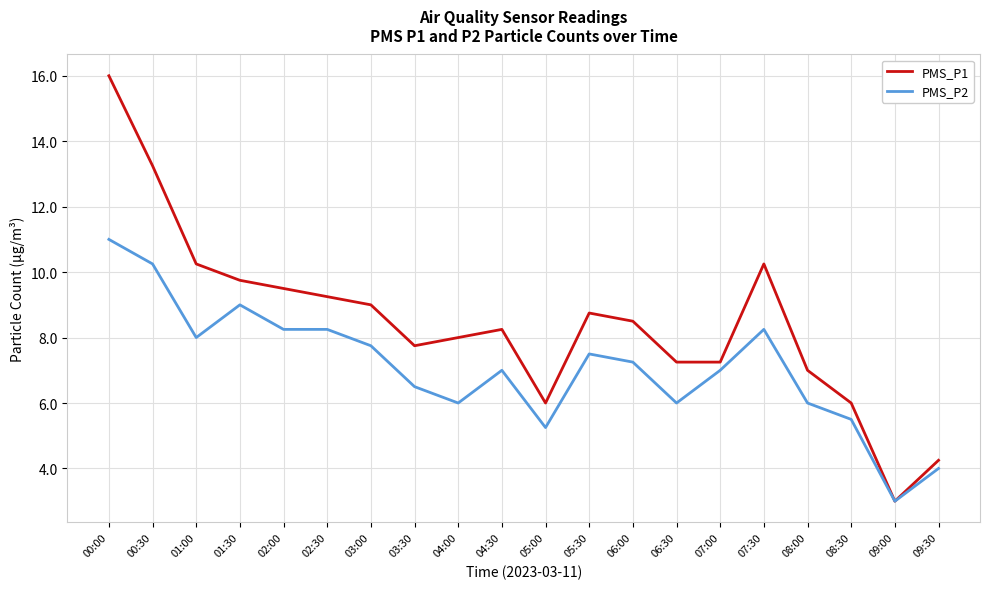

At which label does PMS_P2 reach its peak?

00:00